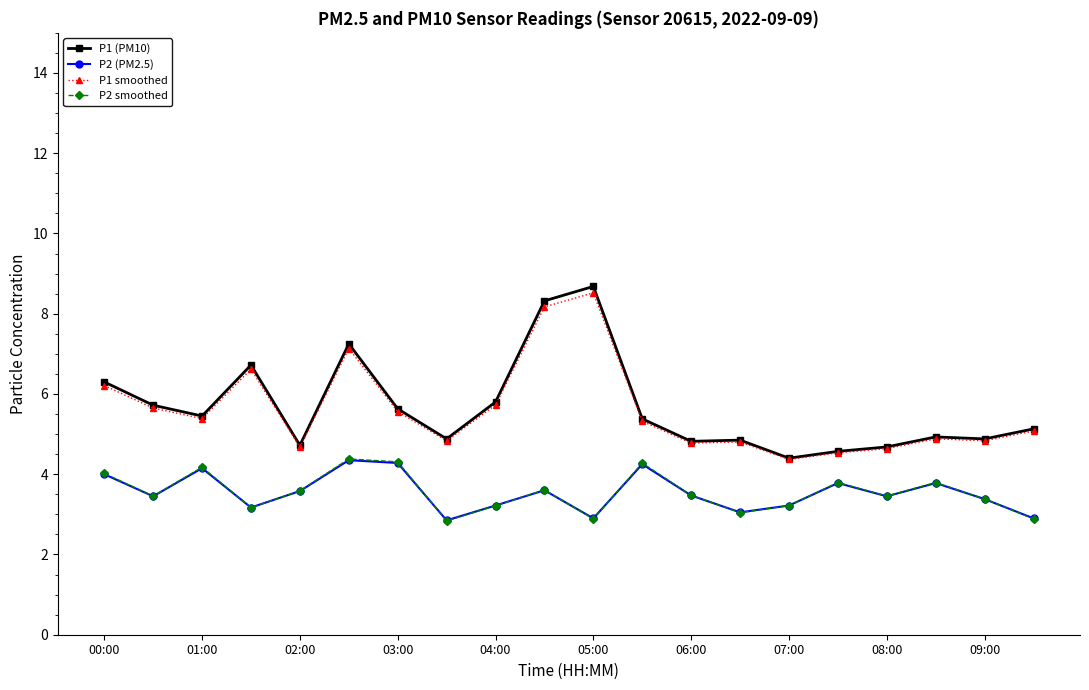

True or false: P2 smoothed has more than 1 points higher than both neighbors.

True